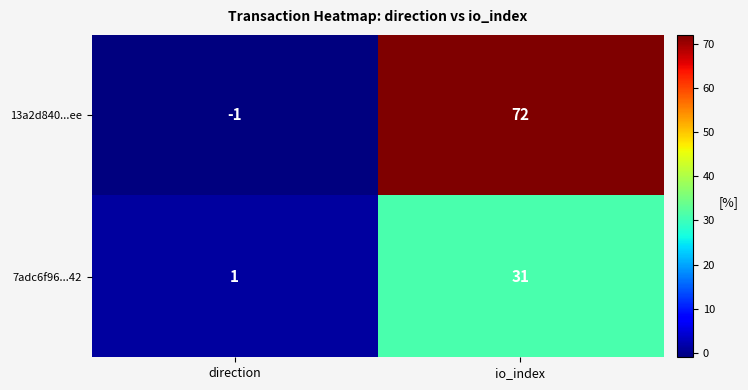

Reading left to right, list all the values displayed in this chart.

13a2d840...ee: direction=-1	io_index=72
7adc6f96...42: direction=1	io_index=31